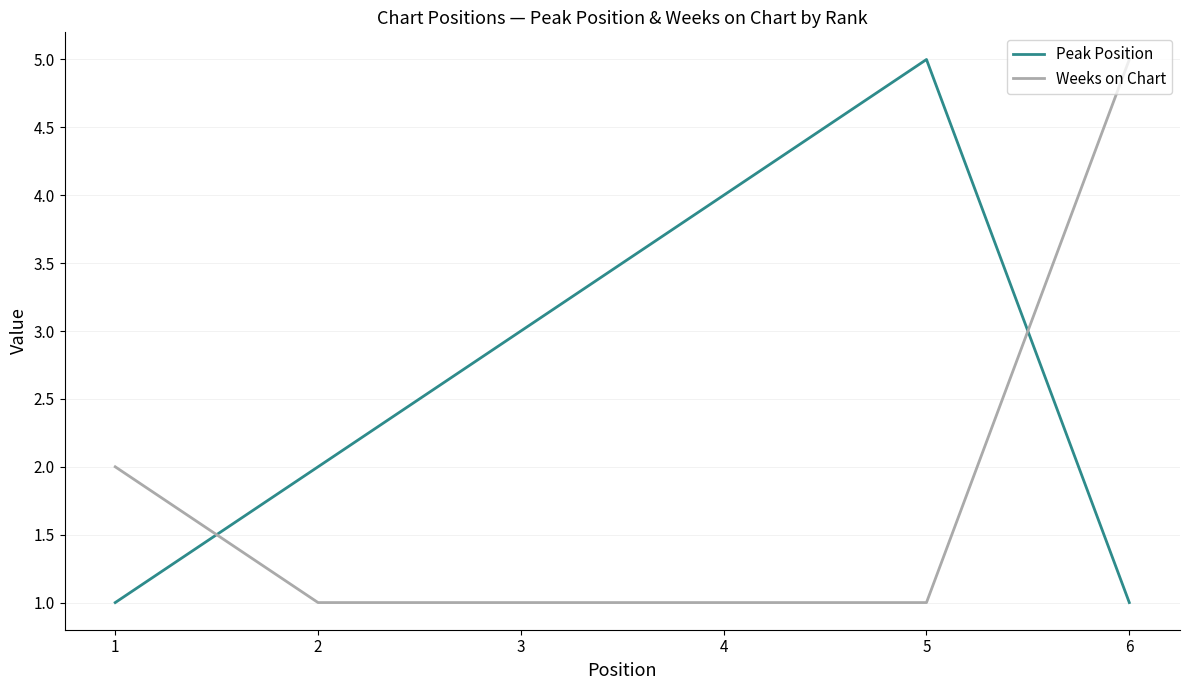

What is the maximum value for Peak Position?

5